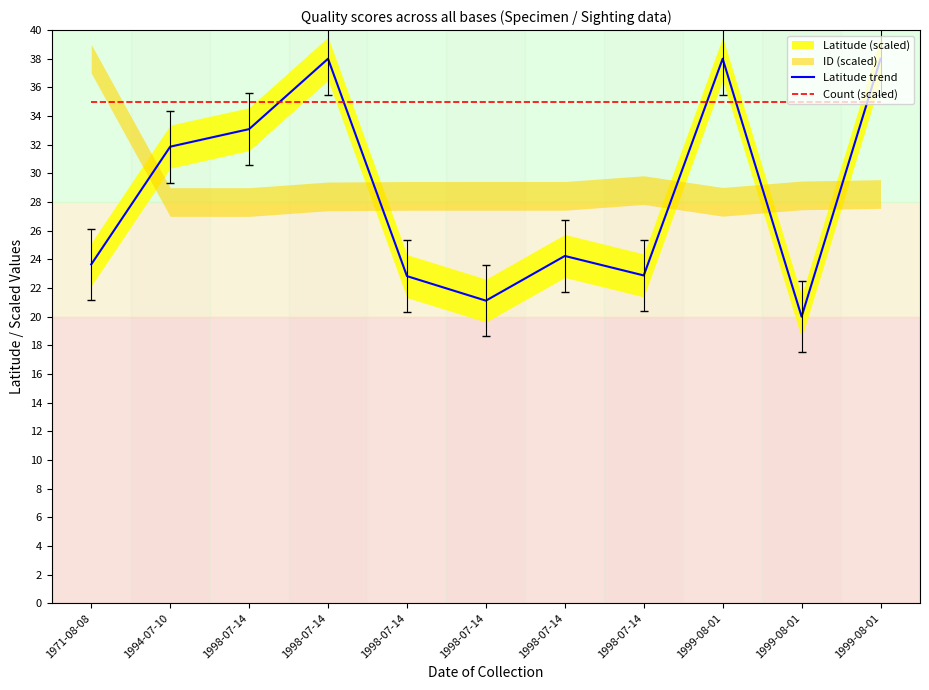

How many categories are shown in the chart?

11